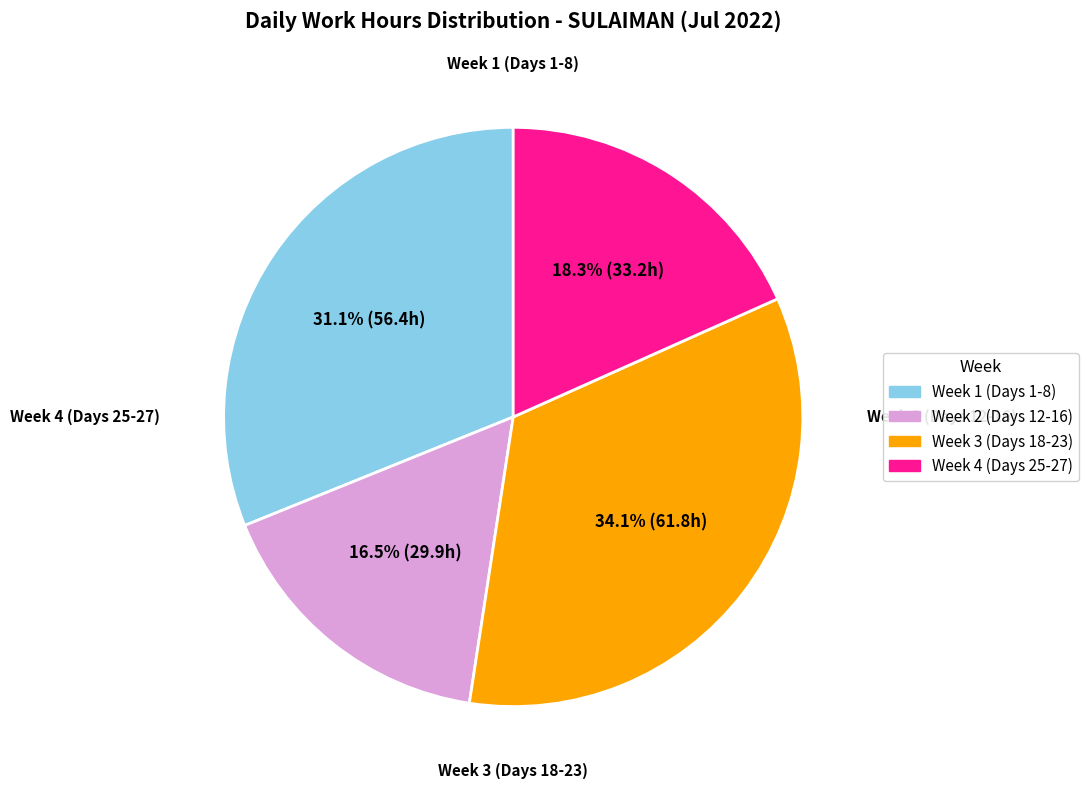

Does any single category account for the majority?

No